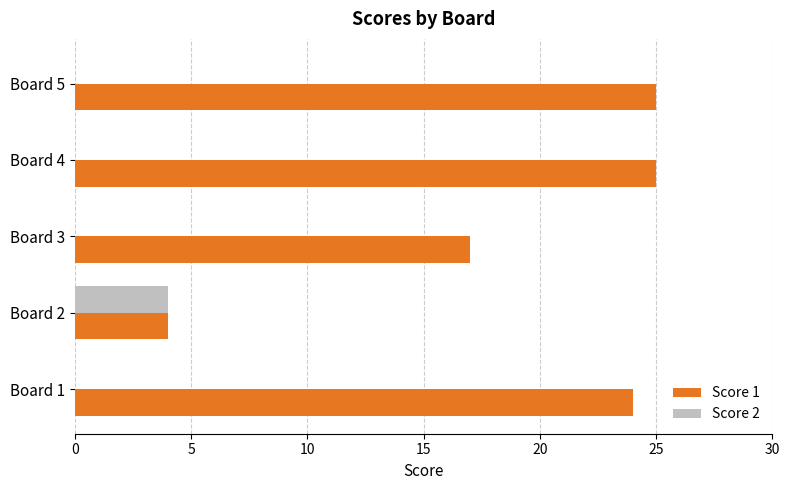

How many Score 2 values are between 0 and 1?

4